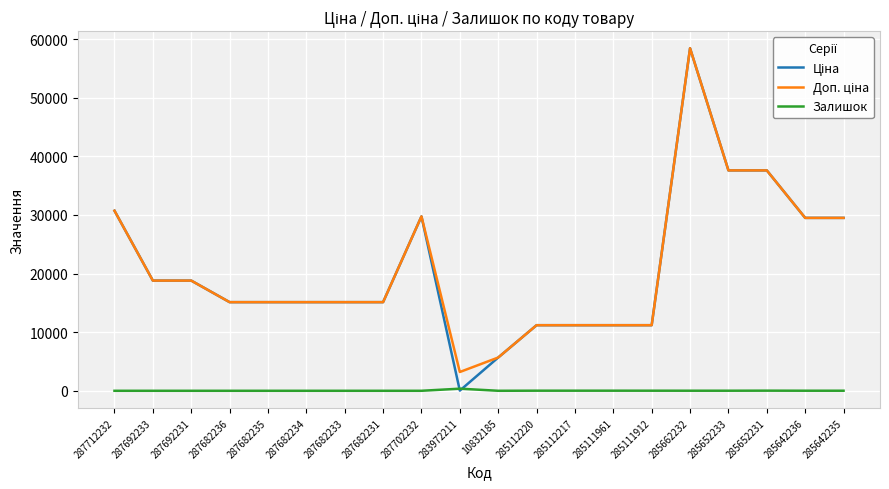

What is the total value across all series at 287712232?

61434.3